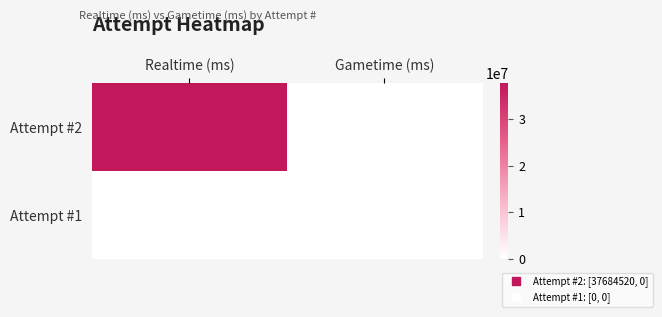

Which has a higher value, Realtime (ms) or Gametime (ms)?

Realtime (ms)